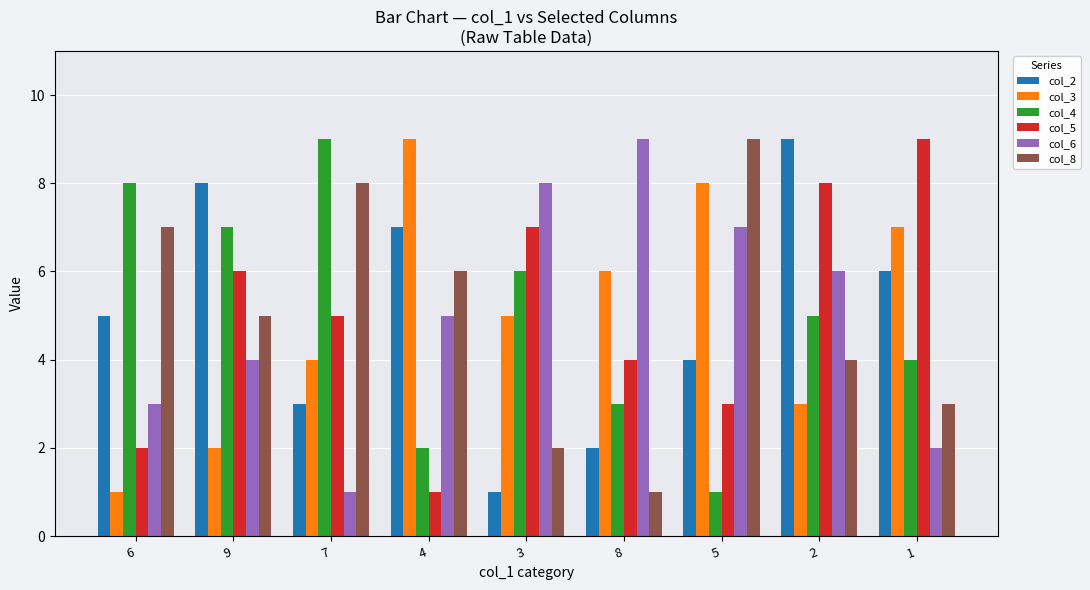

Where does the col_3 series first go above 5?

4